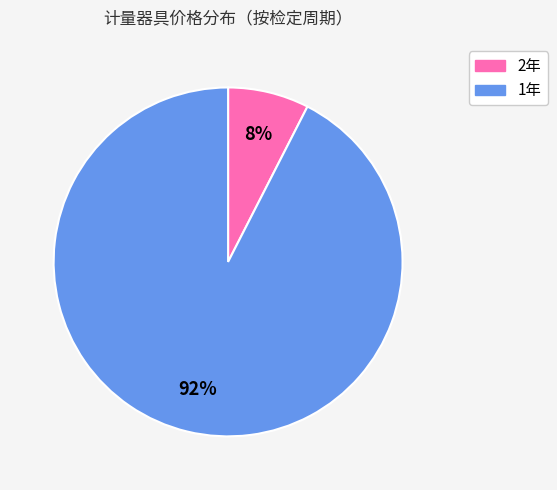

Is there a majority slice in this chart?

Yes